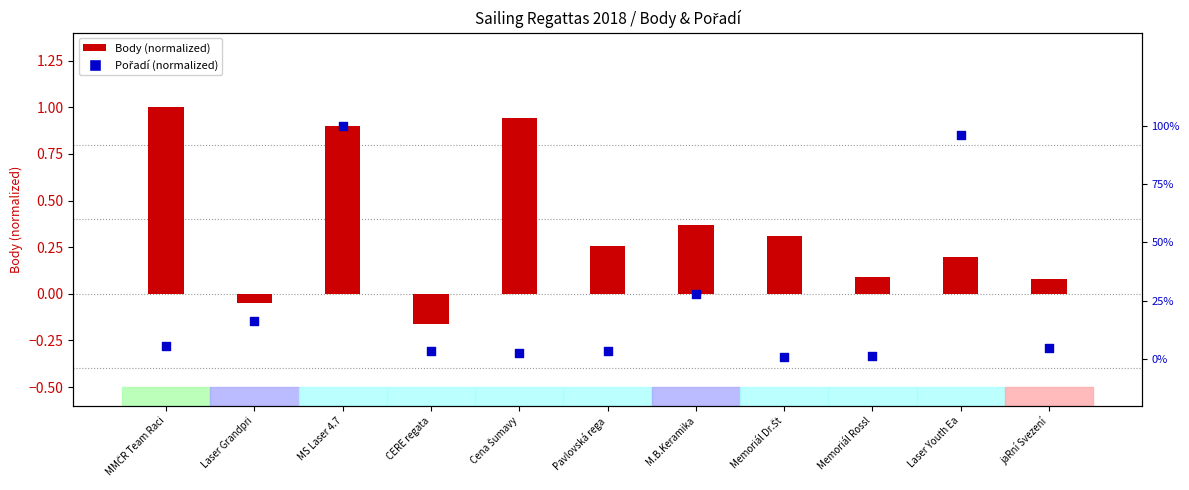

Which series has the largest total across all categories?

Body (normalized)